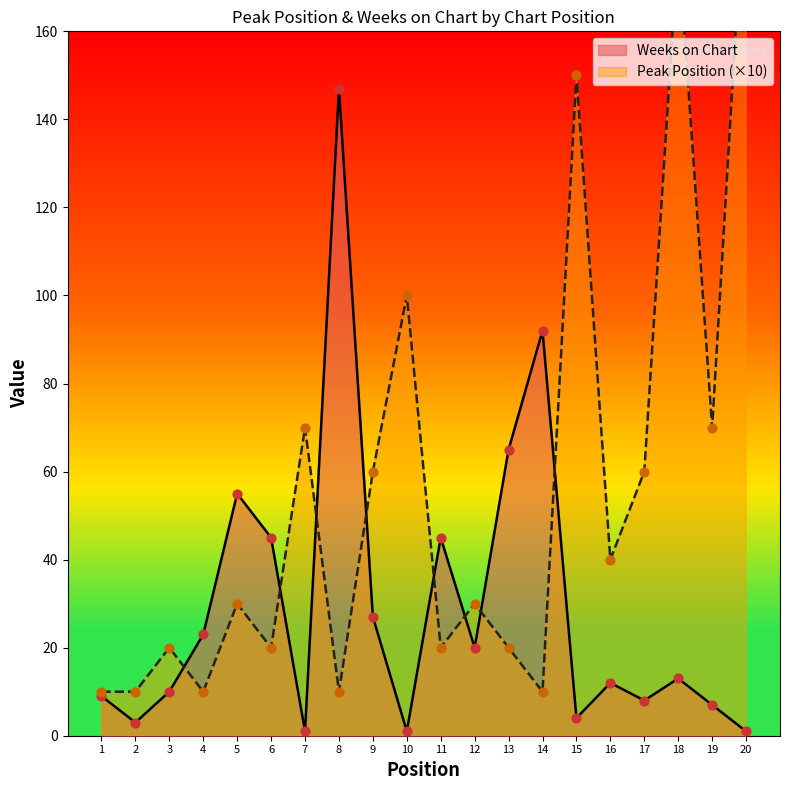

What are all the series names shown in the legend?

Peak Position, Weeks on Chart